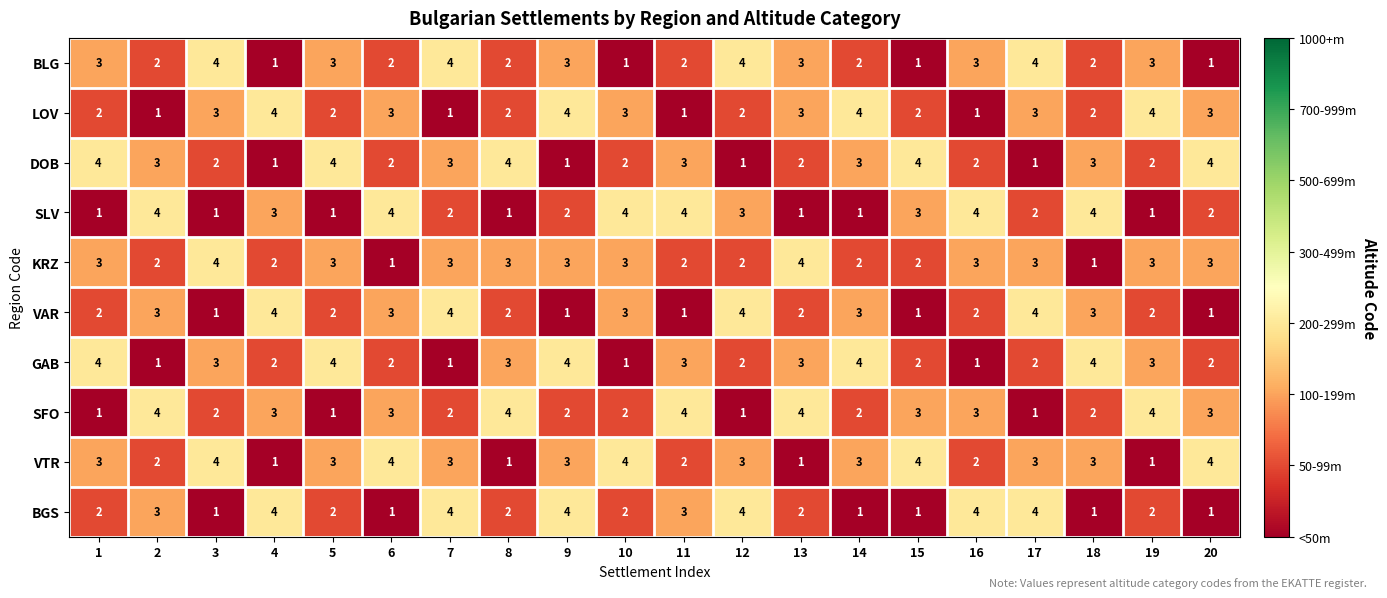

Count the DOB values in the range 2 to 4.

16